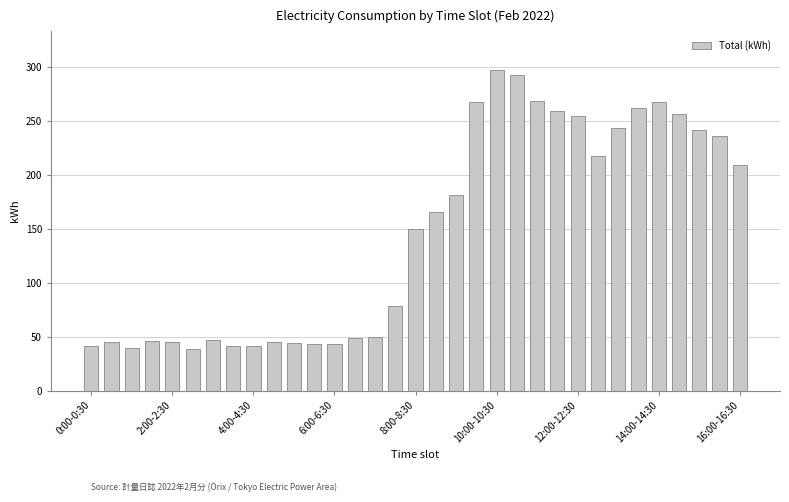

What is the average value?

146